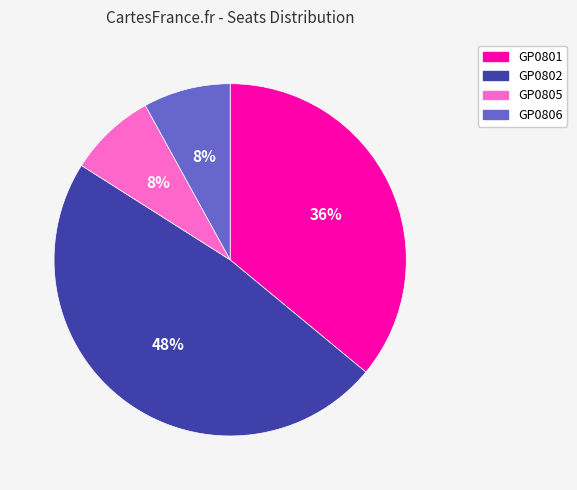

Which slice is the largest?

GP0802